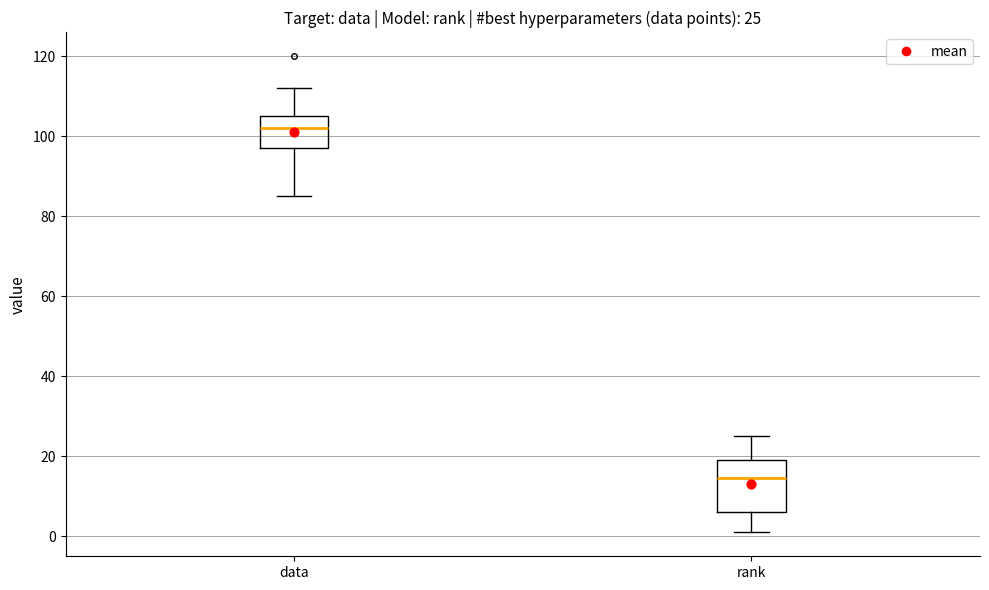

Which box is the tallest, from its lower edge to its upper edge?

rank